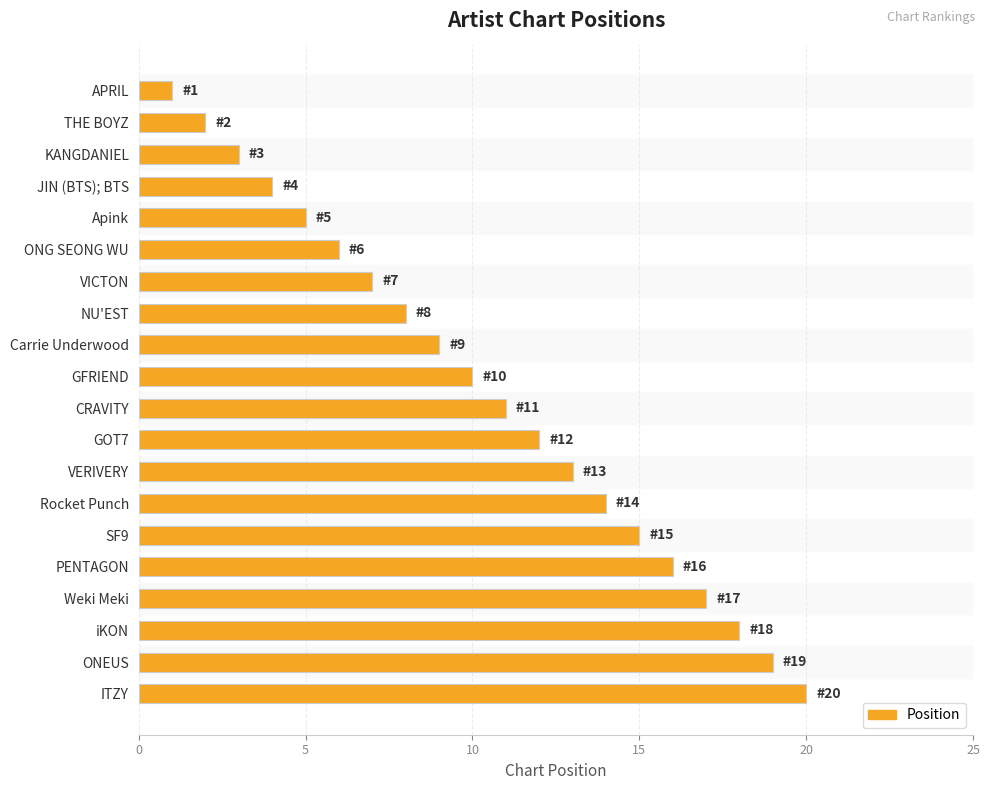

Between Carrie Underwood and Apink, which is larger?

Carrie Underwood